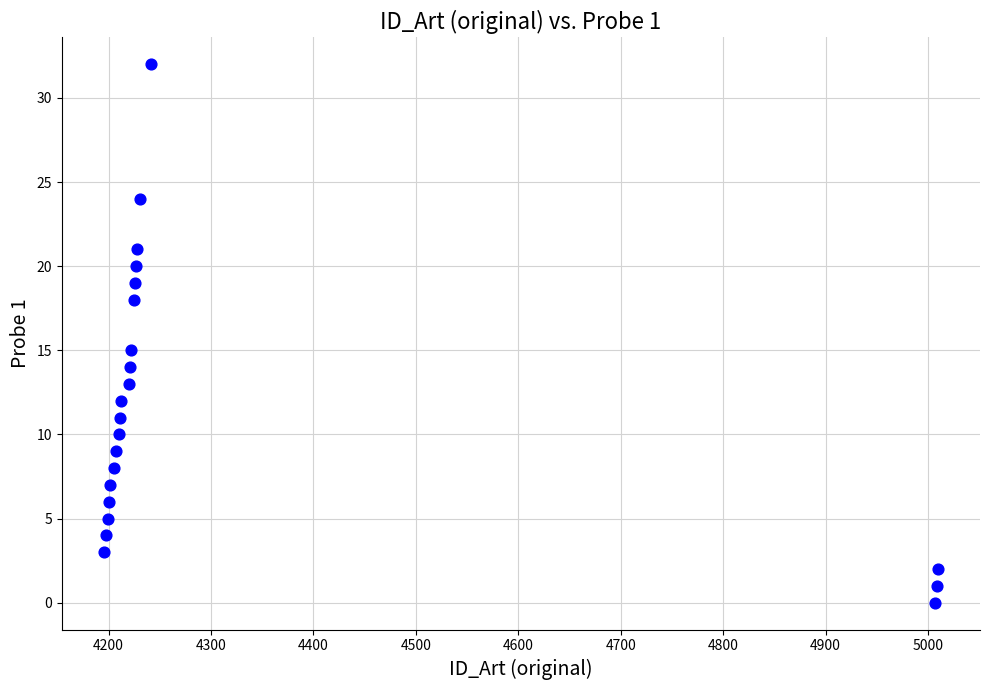

What Y value in the scatter plot is closest to 16?

15